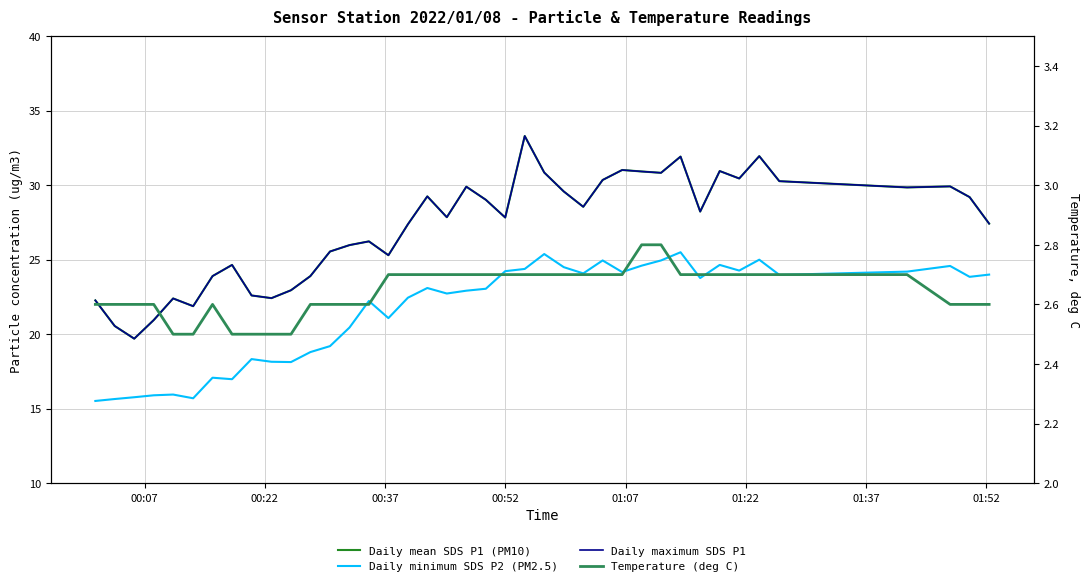

True or false: Daily minimum SDS P2 (PM2.5) and Daily maximum SDS P1 cross at least once.

False